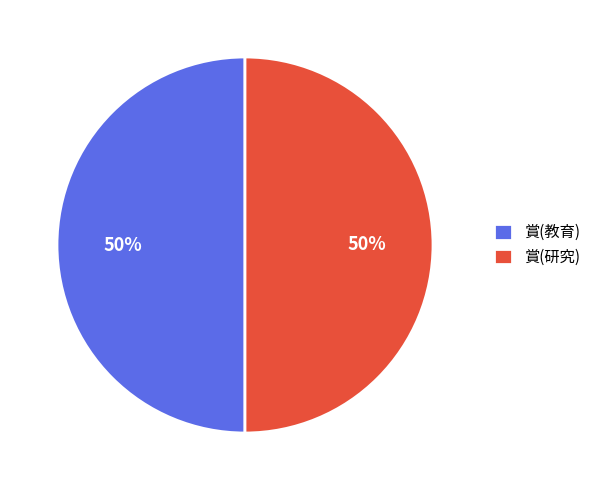

Is the sum of 賞(教育) and 賞(研究) greater than half?

Yes